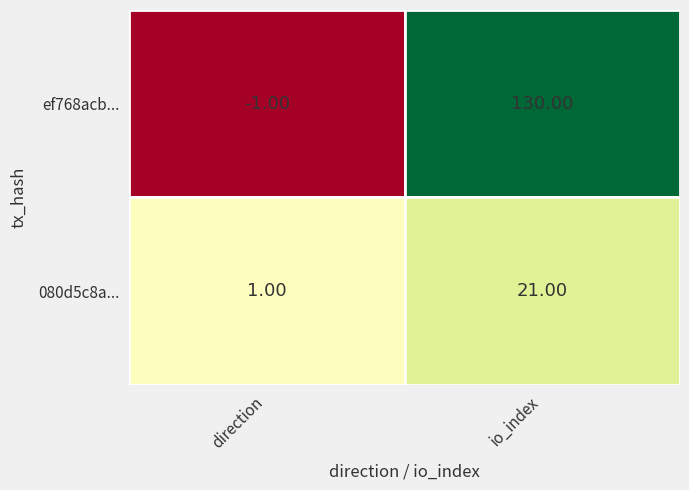

What is the difference between the maximum and minimum values in the 080d5c8a... series?

20